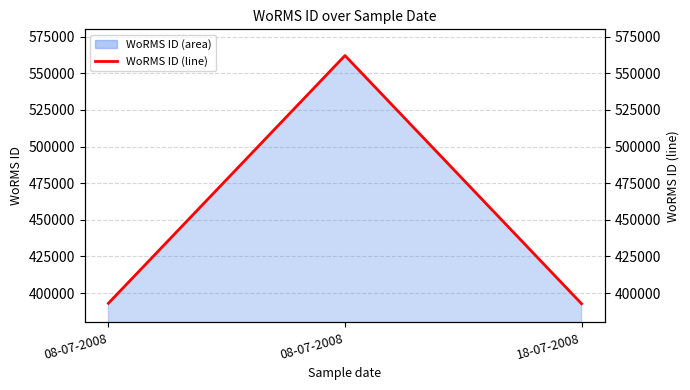

Between 08-07-2008 and 18-07-2008, which is larger?

08-07-2008